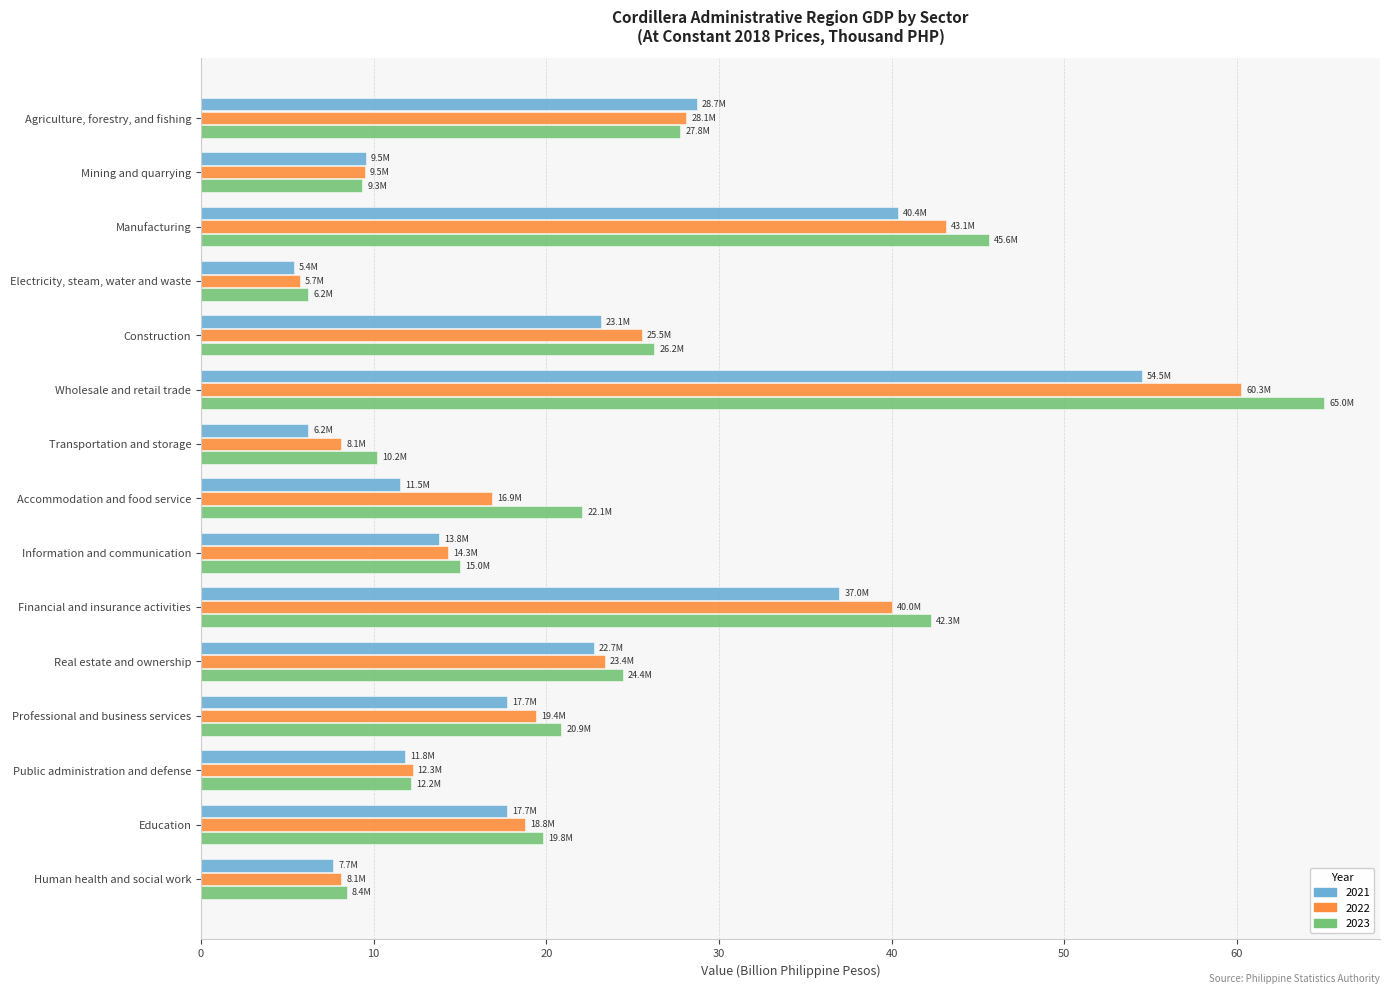

Is the value of 2022 at Information and communication greater than the value of 2023 at Information and communication?

No